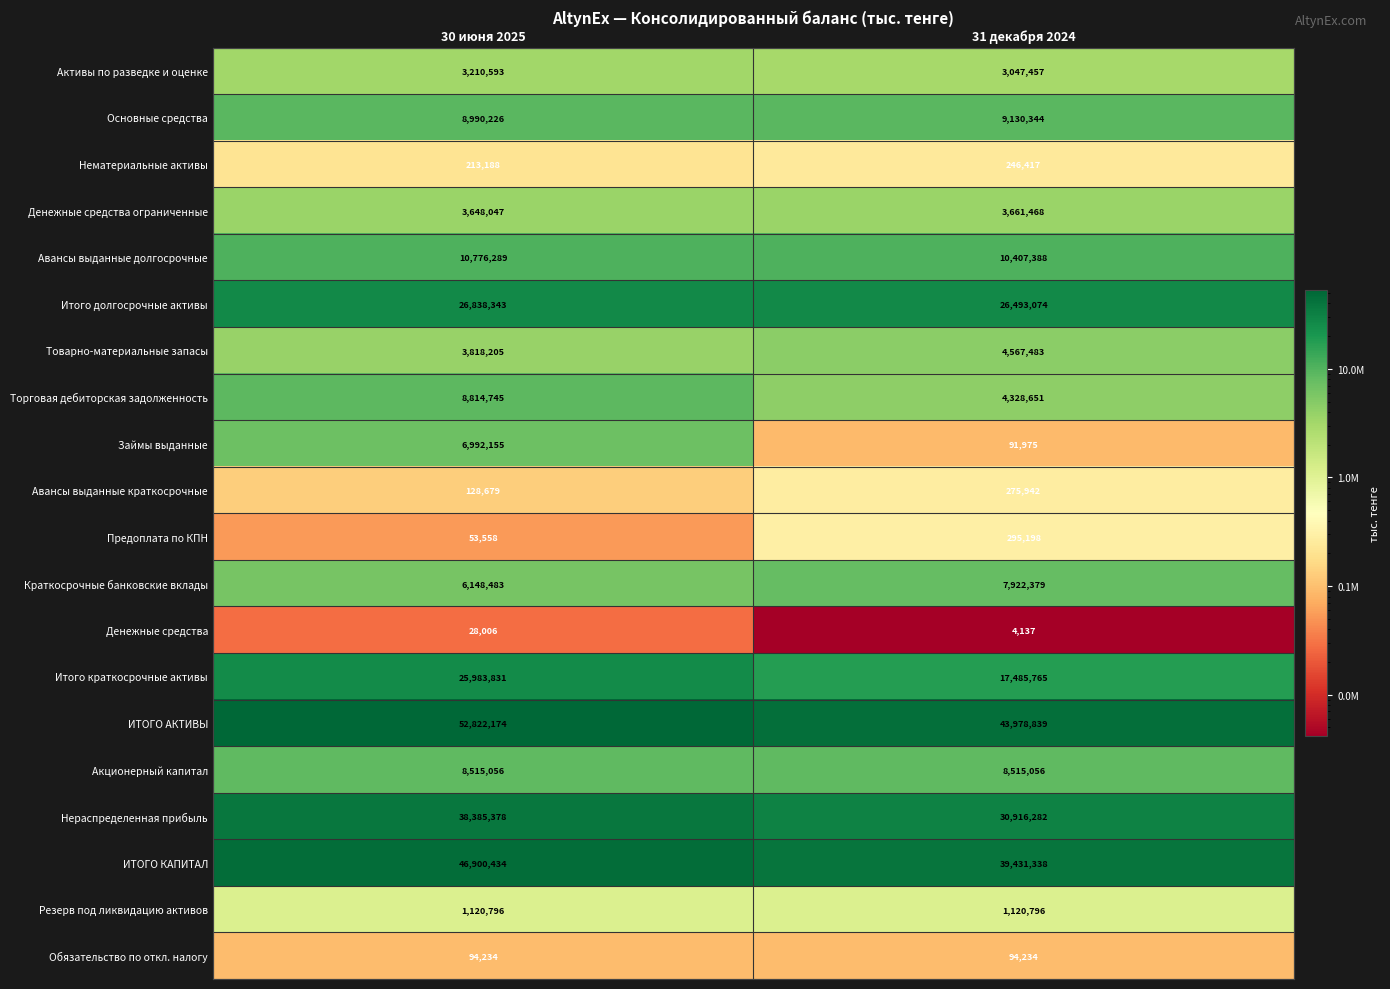

How many series are shown in this chart?

20